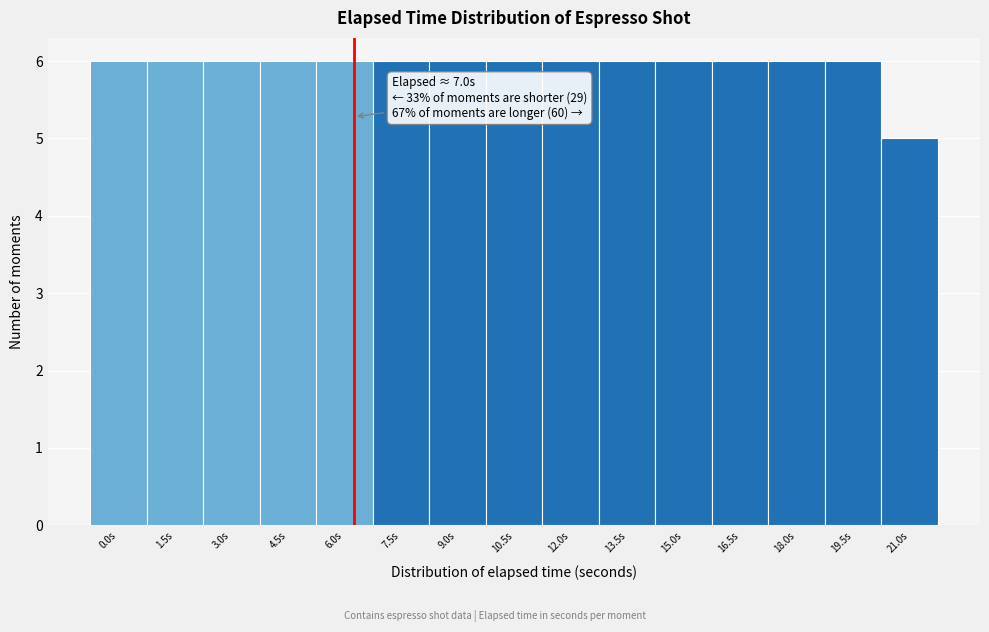

Reading right to left, what are all the values shown in this chart?

5	6	6	6	6	6	6	6	6	6	6	6	6	6	6